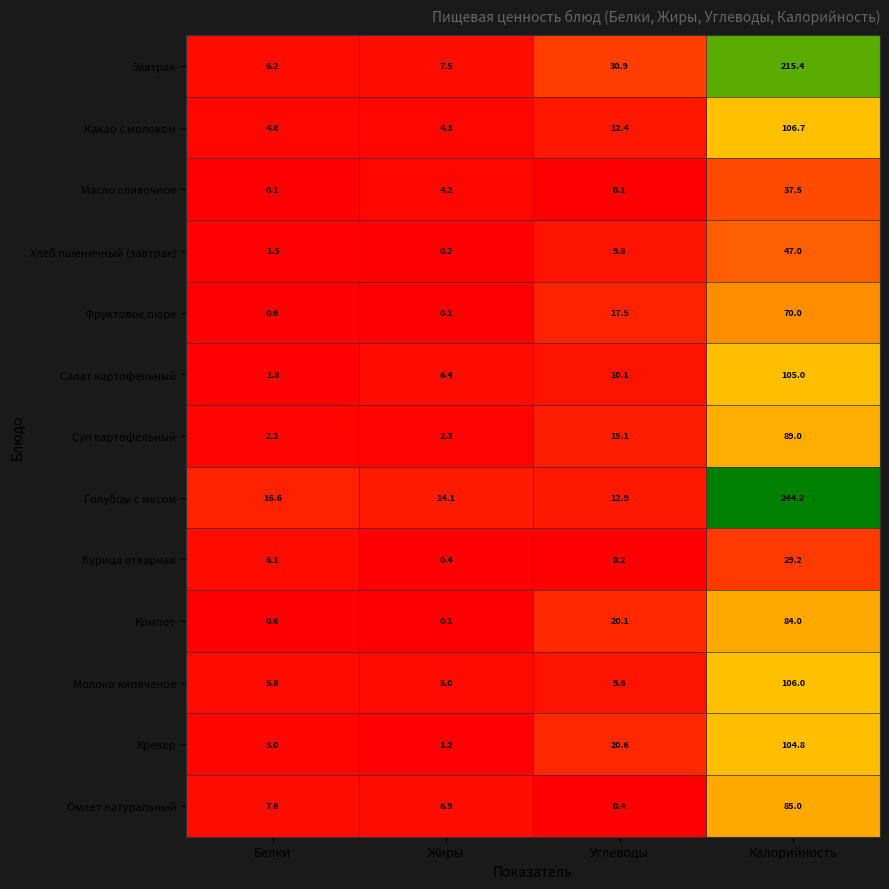

What is the sum of all Голубцы с мясом values?

287.8